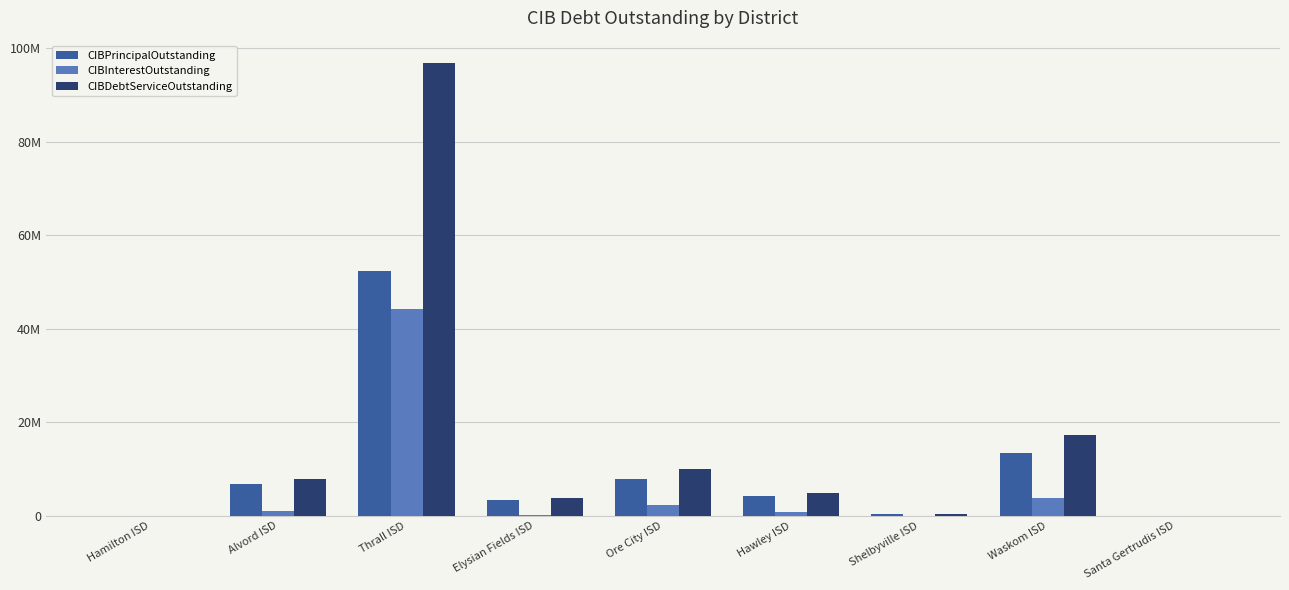

List the series in order of their peak value, highest first.

CIBDebtServiceOutstanding, CIBPrincipalOutstanding, CIBInterestOutstanding